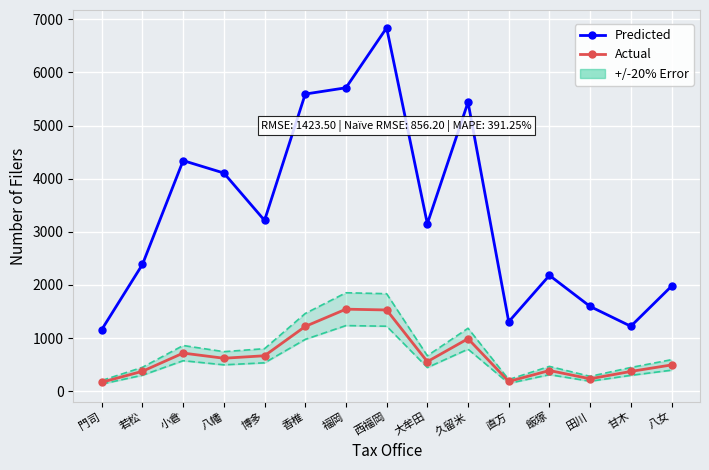

True or false: Predicted has a value of 2864 at 香椎.

False